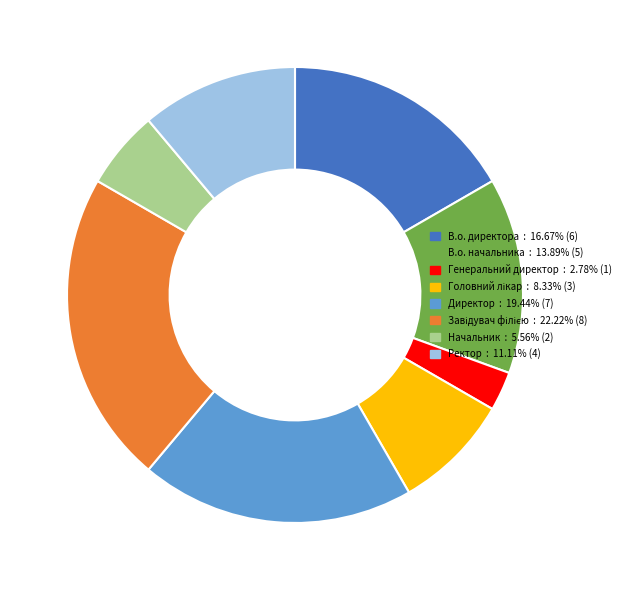

Does Ректор : 11.11% (4) represent more than half of the total?

No